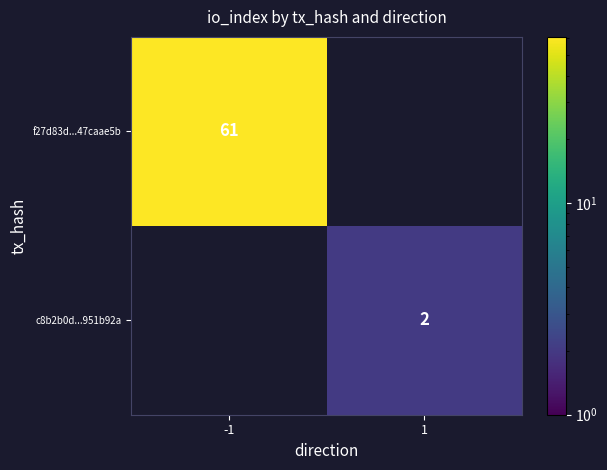

True or false: c8b2b0d...951b92a has a value of 1 at 1.

False